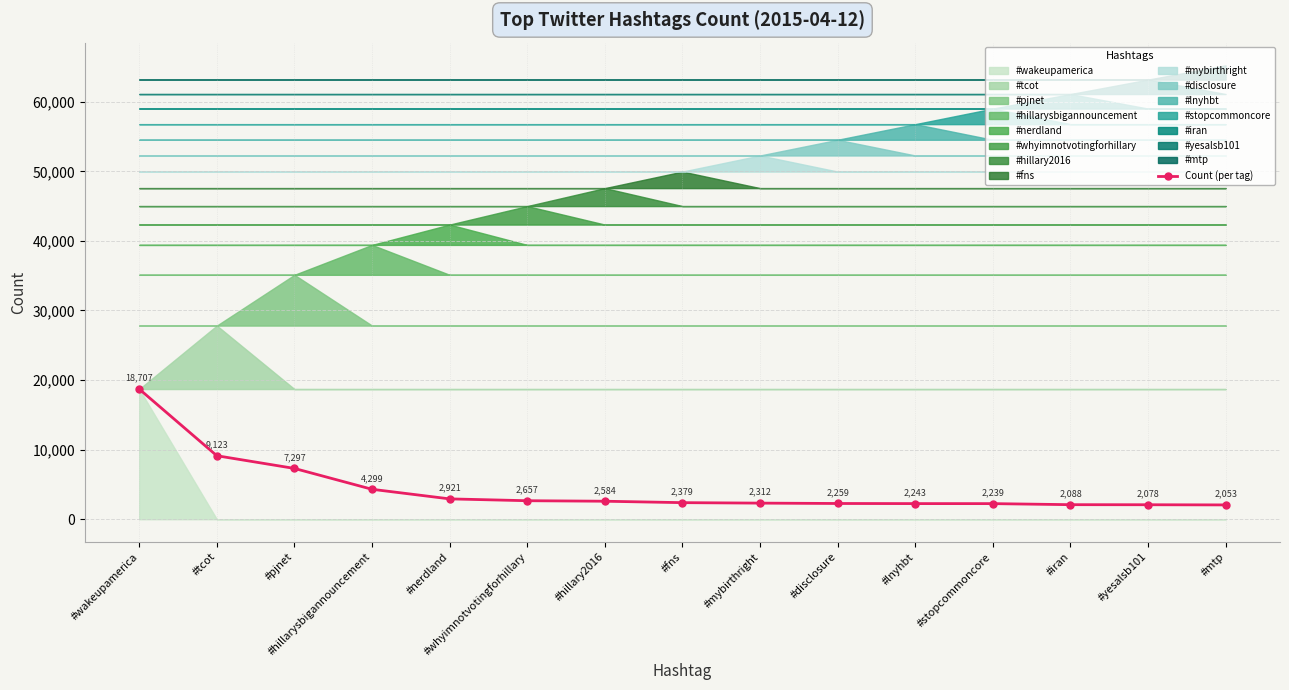

Where does the data first go above 2379?

#wakeupamerica